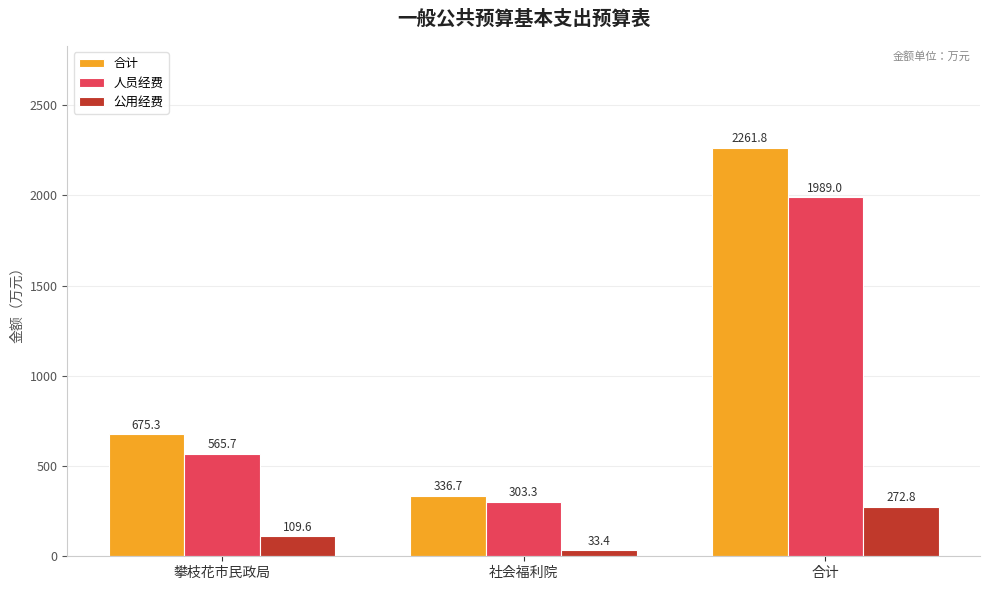

What is the label of the 2nd bar from the right?

社会福利院